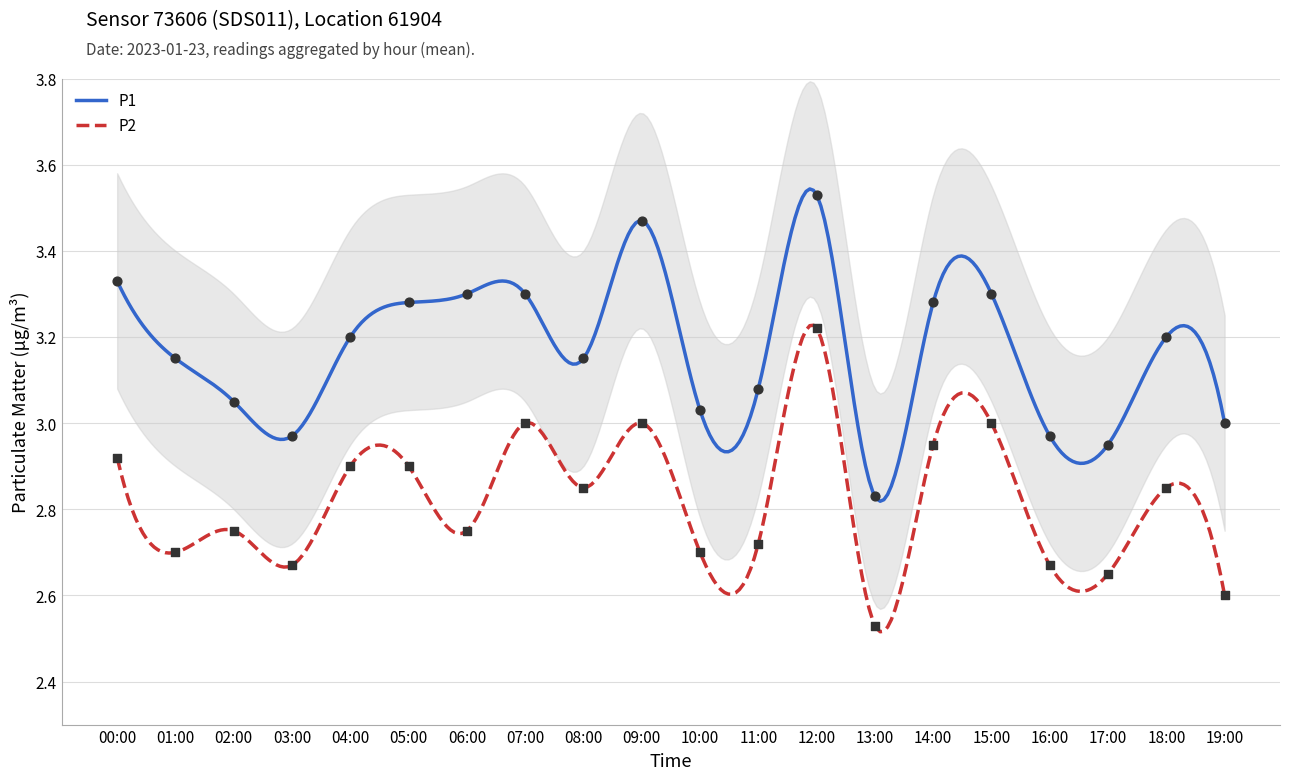

Which series reaches the maximum Y coordinate?

P1